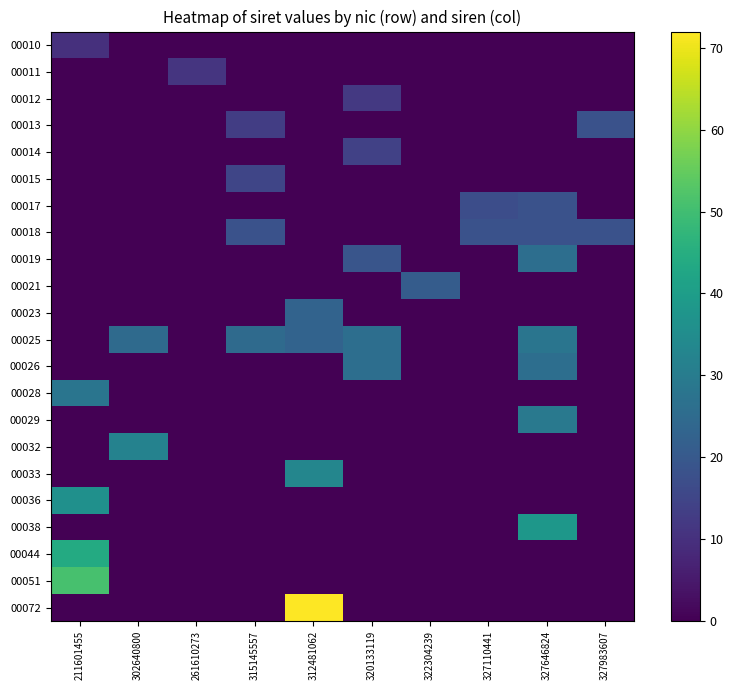

Which series has the largest total across all categories?

00025